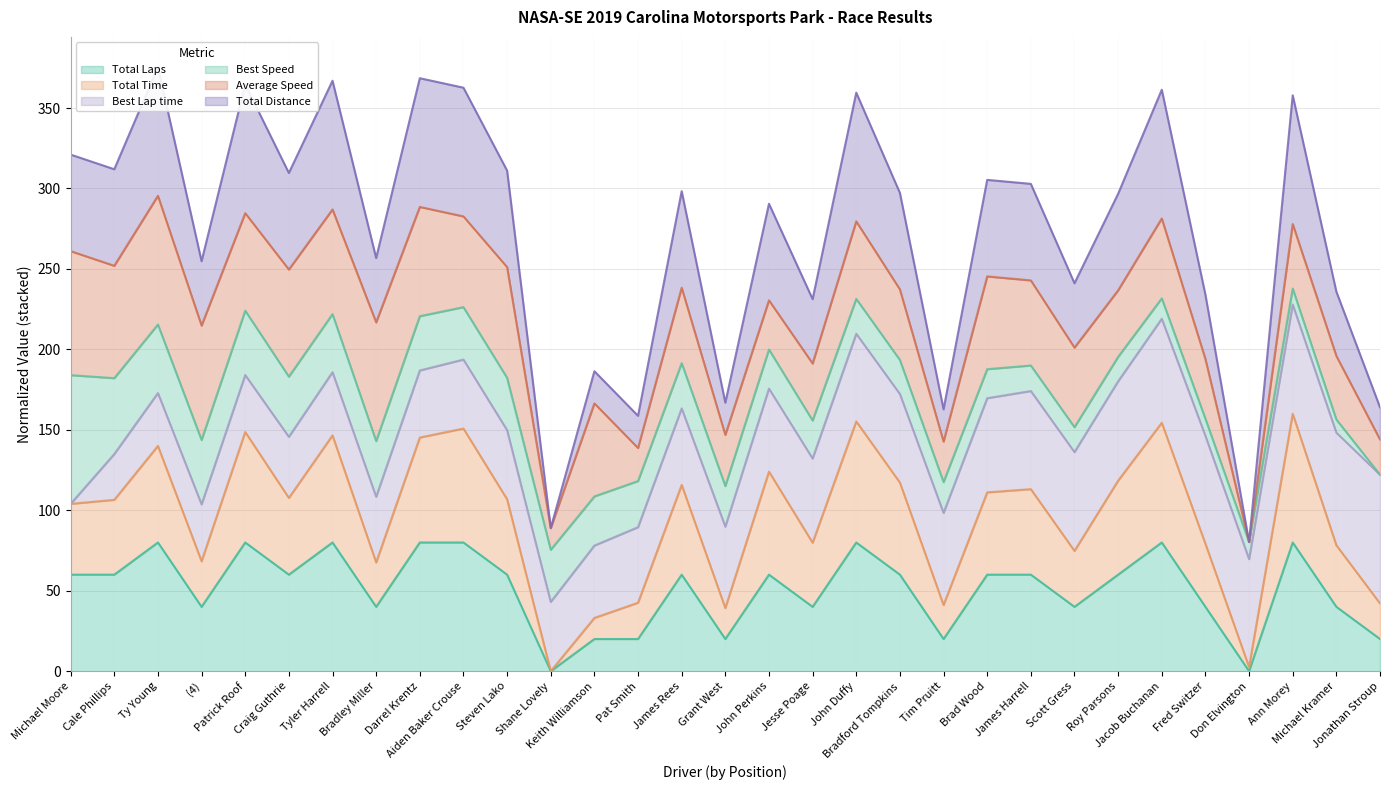

True or false: Total Laps and Total Time intersect in this chart.

False